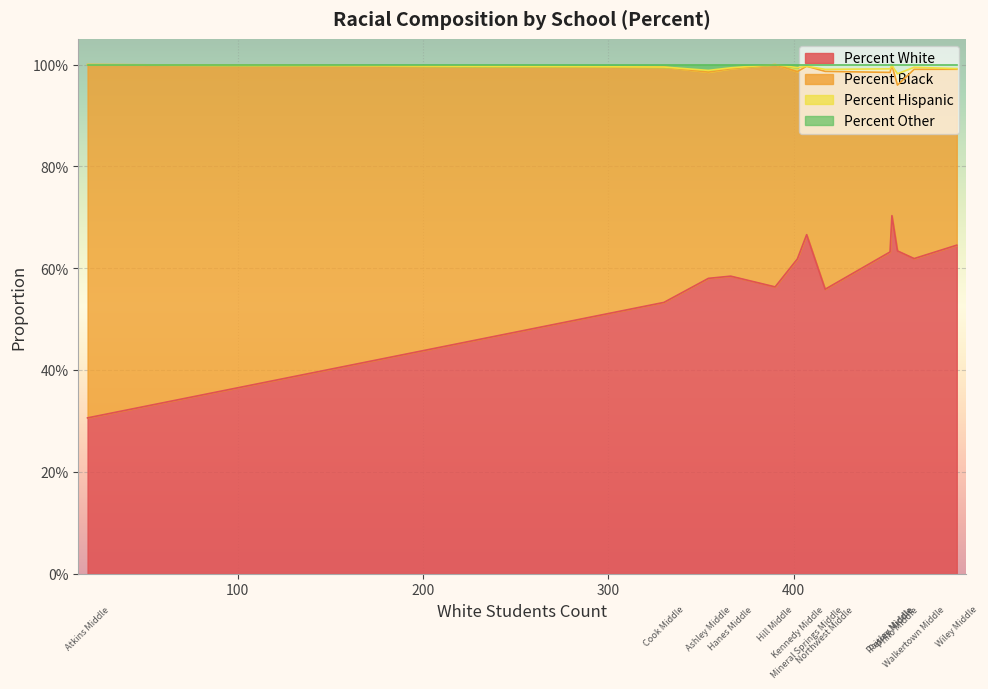

What position from the right is Kennedy Middle?

8